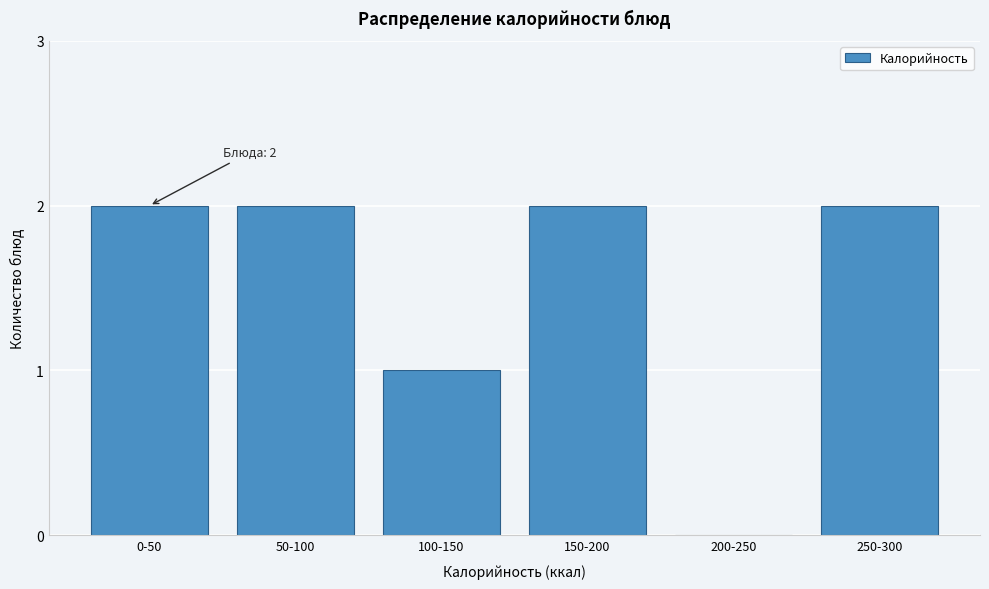

Reading right to left, transcribe all the data shown in this chart.

250-300=2	200-250=0	150-200=2	100-150=1	50-100=2	0-50=2